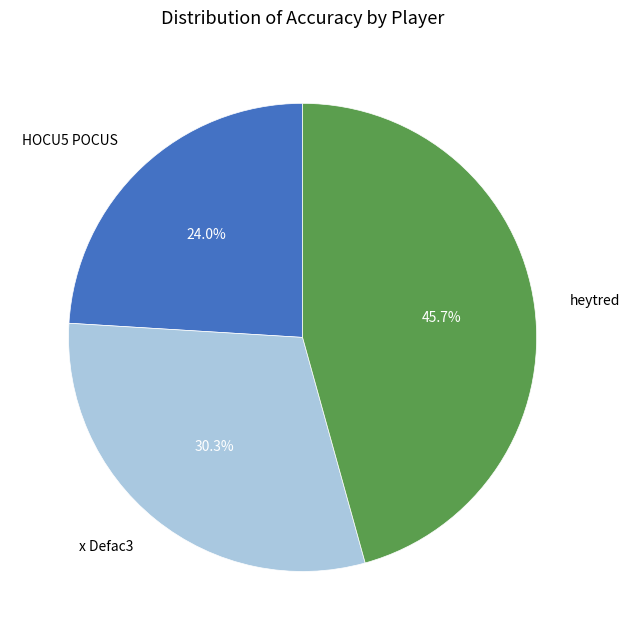

To the nearest percent, what is the difference between the largest and smallest slice percentages?

22%